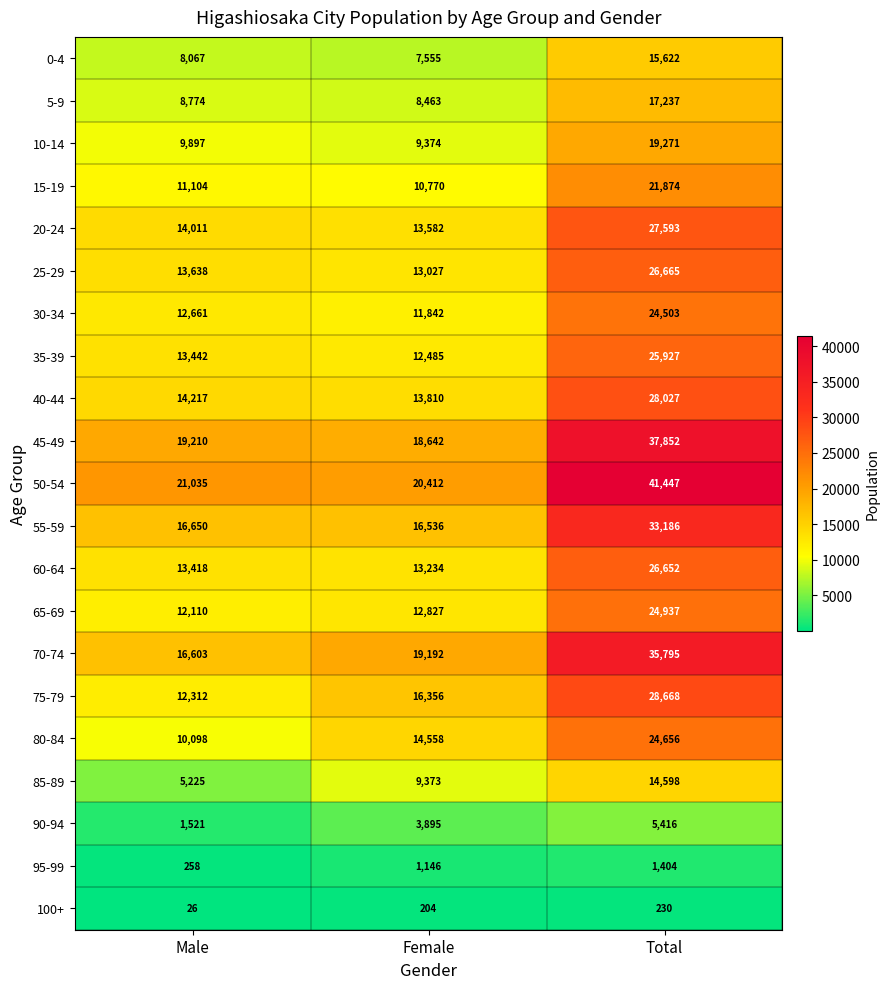

Count the number of data series in this chart.

21